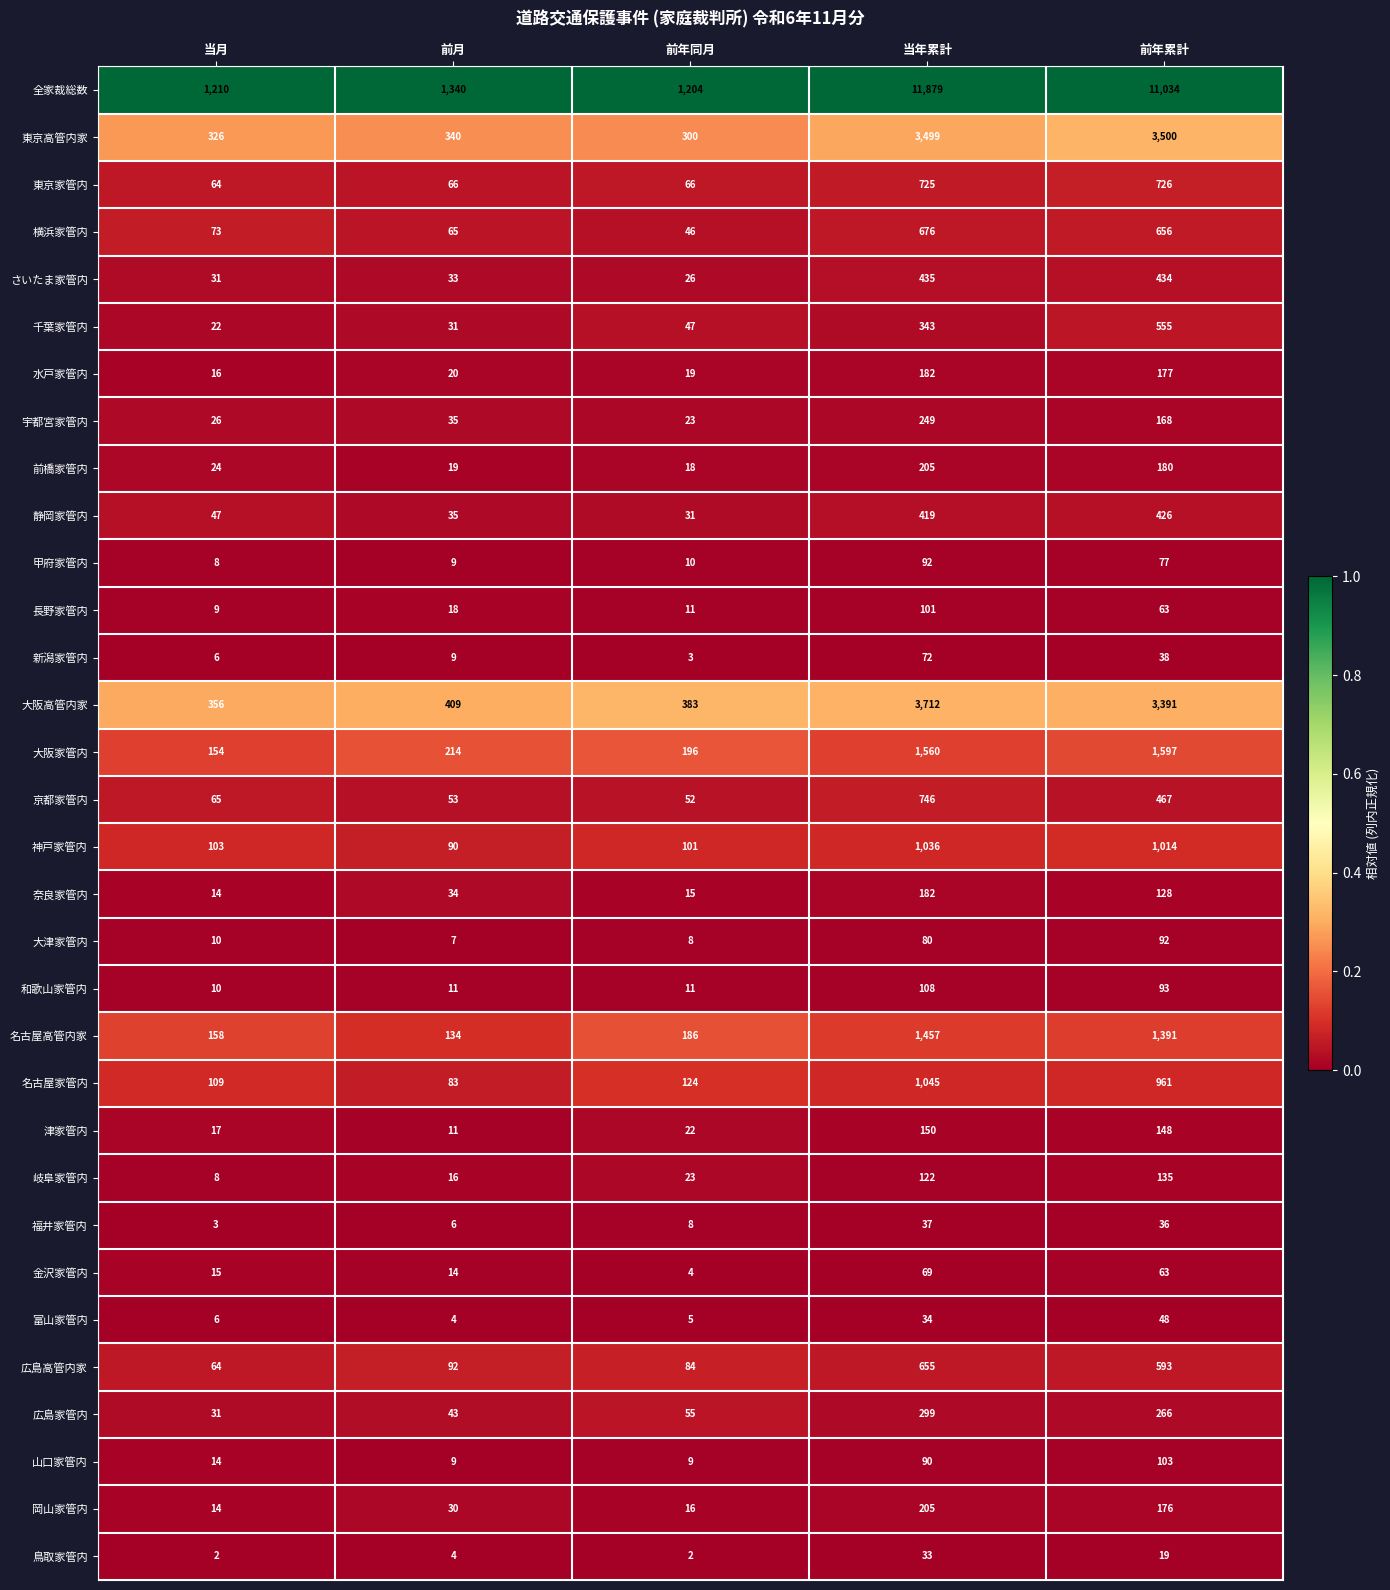

Is it true that 和歌山家管内 equals 93 at 前年累計?

True